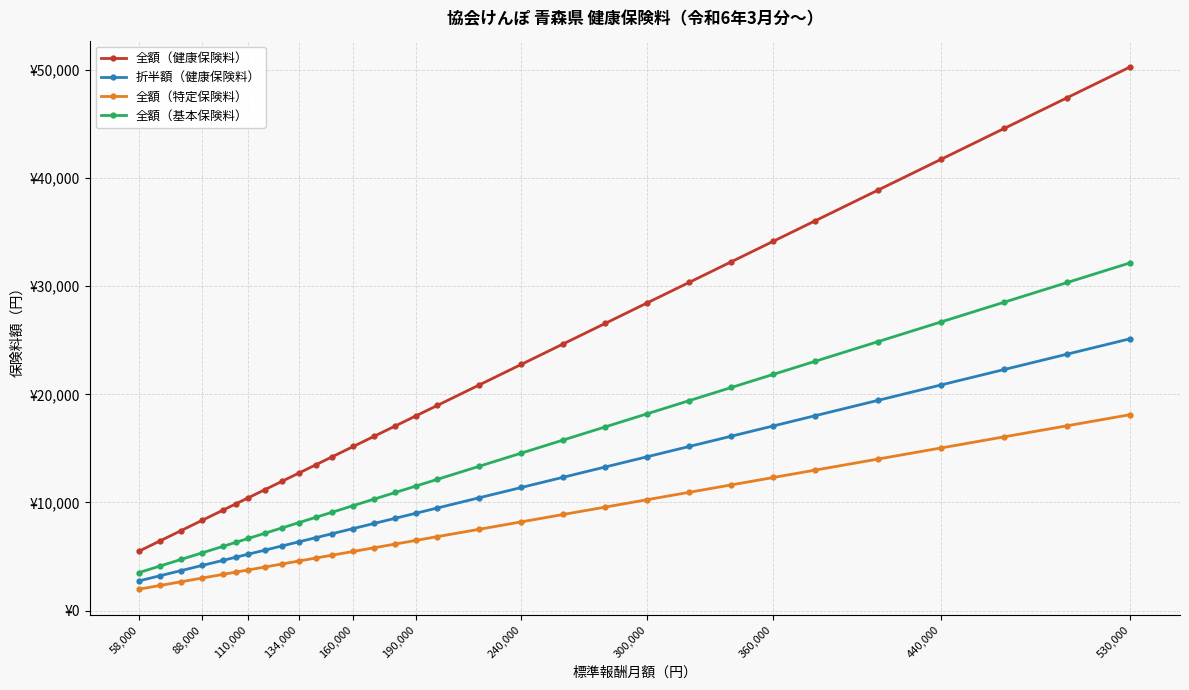

What is the greatest value displayed?

50297.0